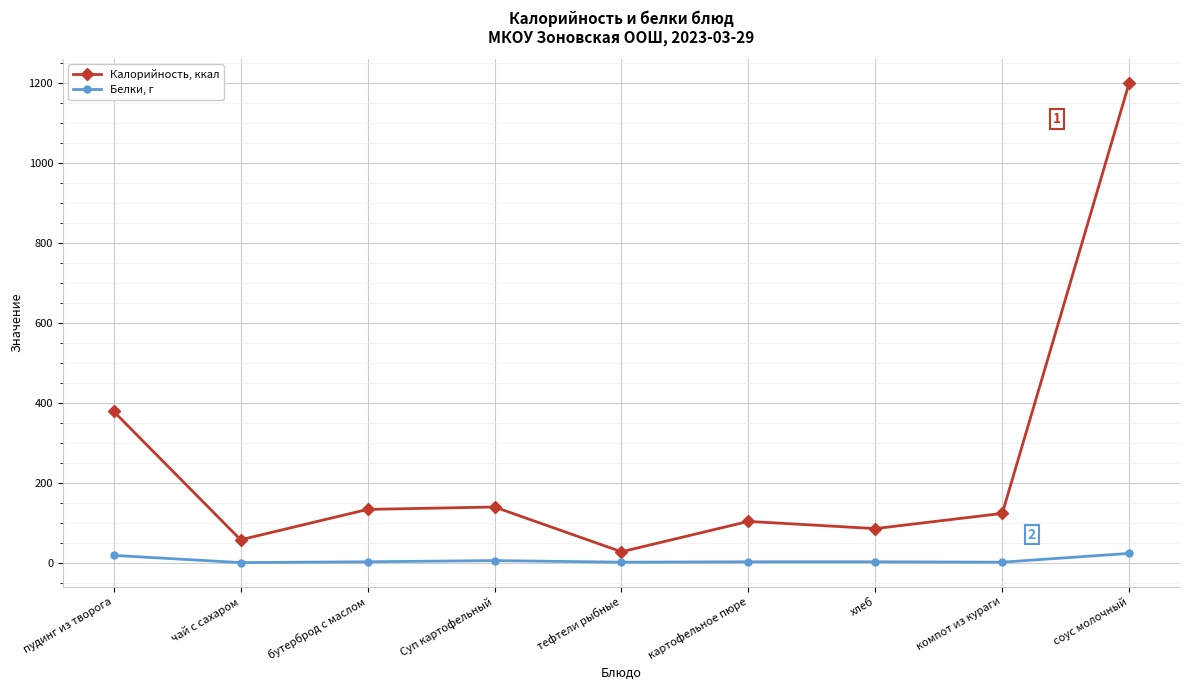

At how many categories does at least one series exceed 287?

2